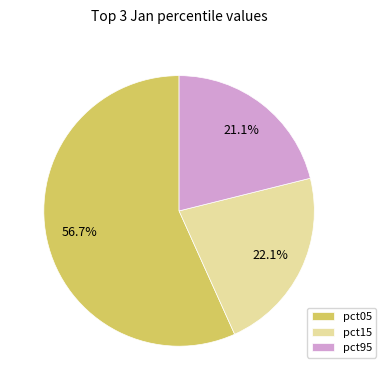

Which slice is the smallest?

pct95